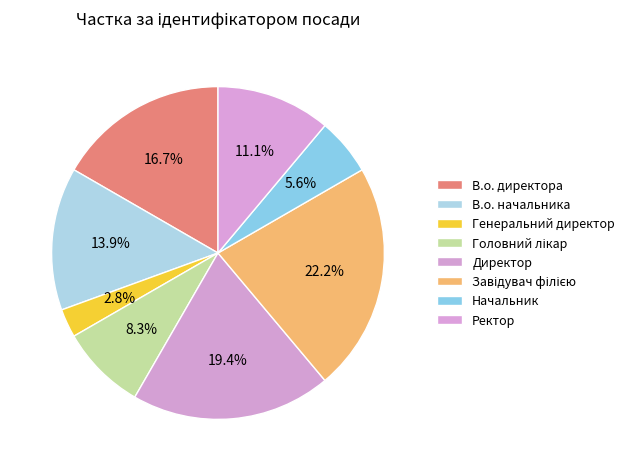

Combined, do Ректор and Директор account for over 50%?

No